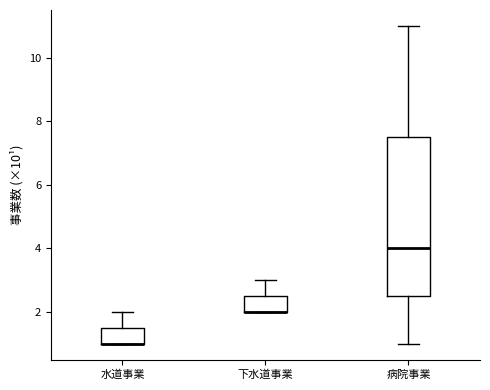

Reading left to right, transcribe this box plot: for each box, give where its median line is, the range the box spans, and where its two whiskers end, as read against the y-axis. The values are not printed on the chart, so give them approximately, as read against the axis.

水道事業: median 1.0 (drawn on the box's lower edge), box 1.0 to 1.6, whiskers 1.0 to 2.0
下水道事業: median 2.0 (drawn on the box's lower edge), box 2.0 to 2.6, whiskers 2.0 to 3.0
病院事業: median 4.0, box 2.6 to 7.6, whiskers 1.0 to 11.0